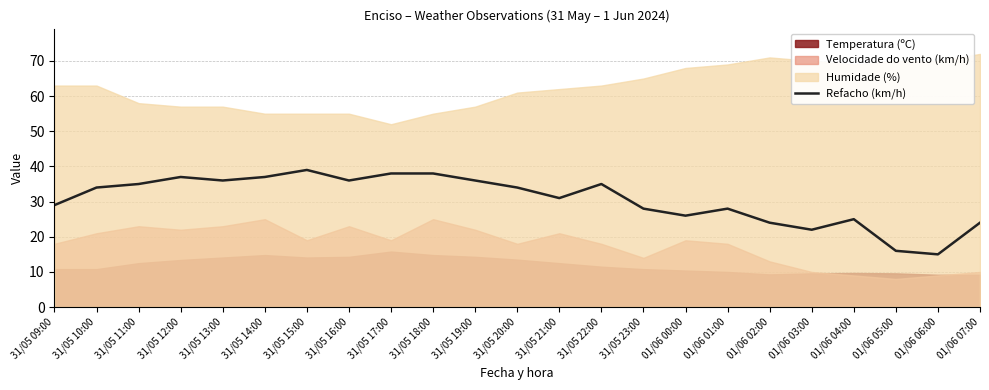

List the labels in order of value, largest first.

31/05 15:00, 31/05 17:00, 31/05 18:00, 31/05 12:00, 31/05 14:00, 31/05 13:00, 31/05 16:00, 31/05 19:00, 31/05 11:00, 31/05 22:00, 31/05 10:00, 31/05 20:00, 31/05 21:00, 31/05 09:00, 31/05 23:00, 01/06 01:00, 01/06 00:00, 01/06 04:00, 01/06 02:00, 01/06 07:00, 01/06 03:00, 01/06 05:00, 01/06 06:00